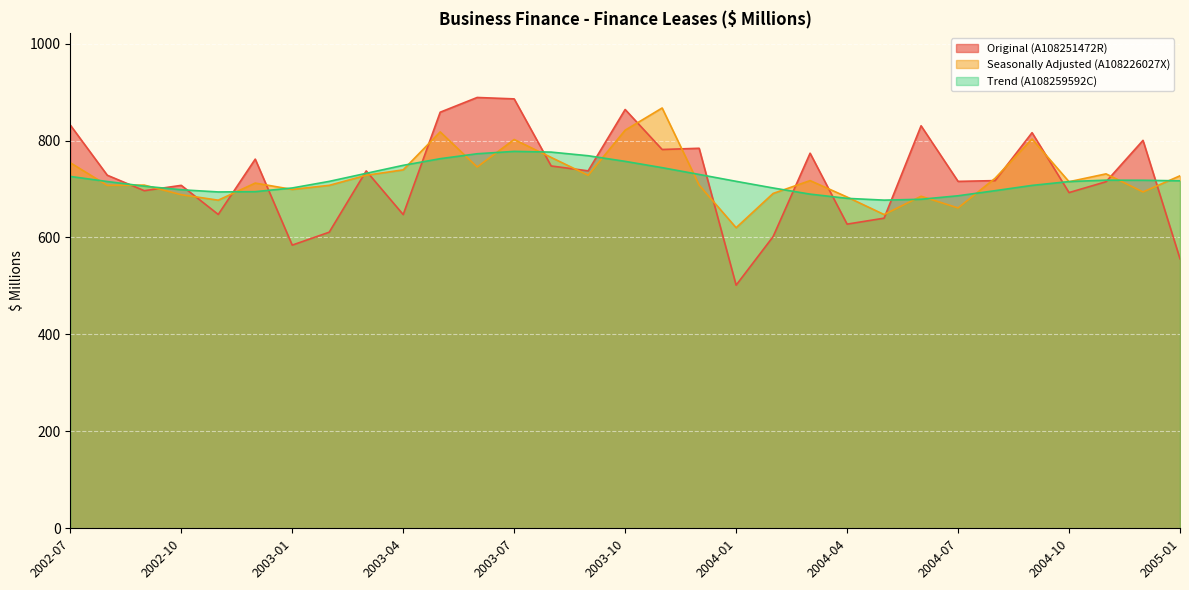

How many lines are shown in the chart?

3